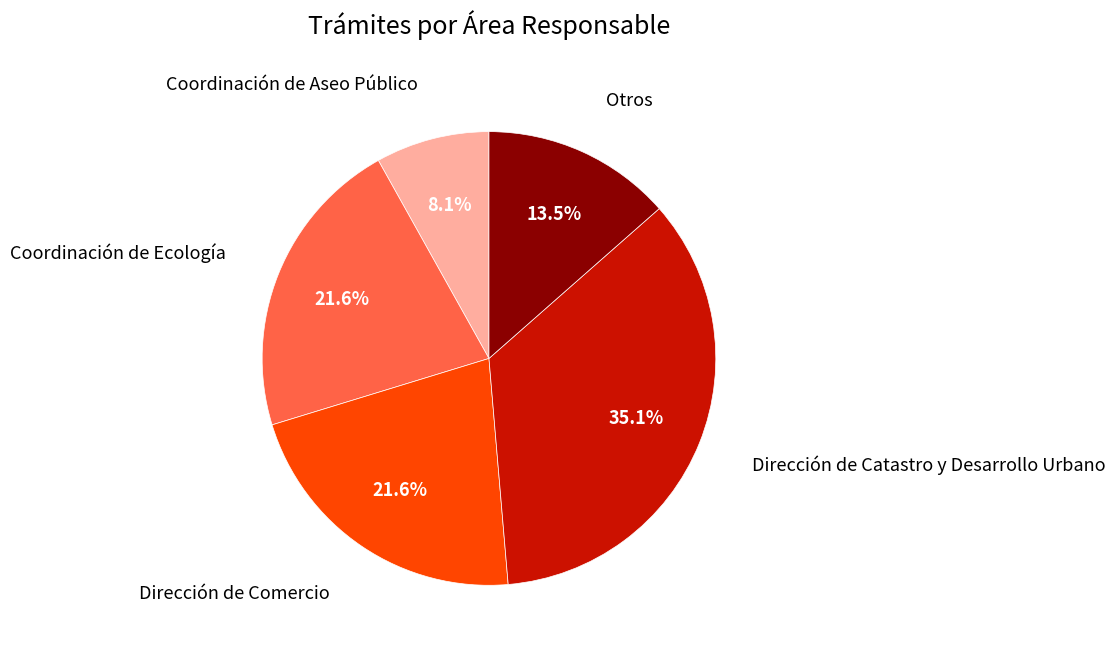

To the nearest percent, what is the difference between the Otros and Dirección de Comercio slice percentages?

8%